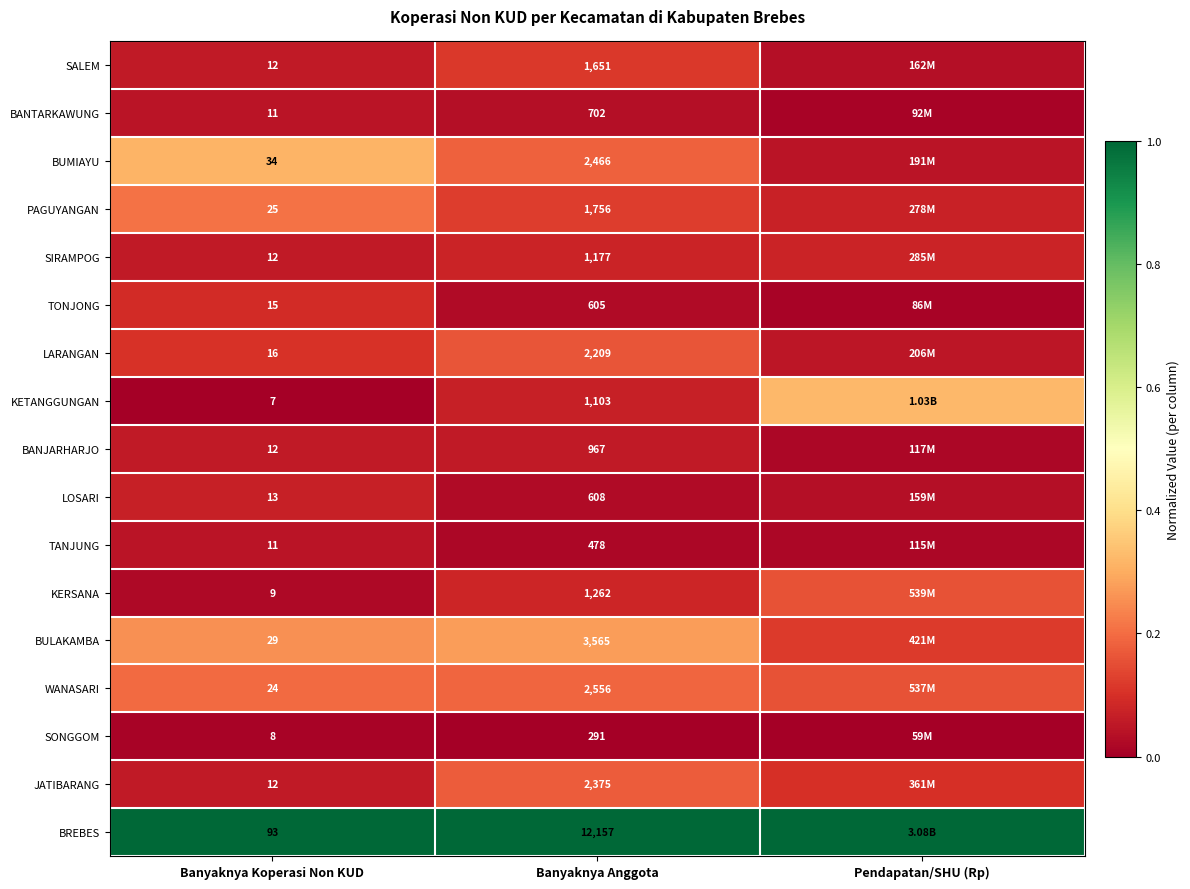

Which series changed the most between Banyaknya Koperasi Non KUD and Banyaknya Anggota?

BREBES